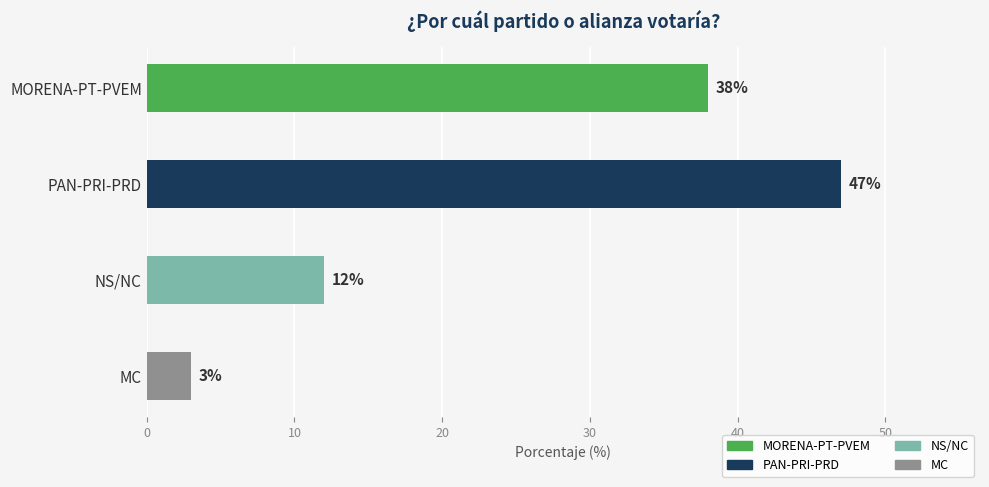

Reading right to left, list all the values displayed in this chart.

3	12	47	38